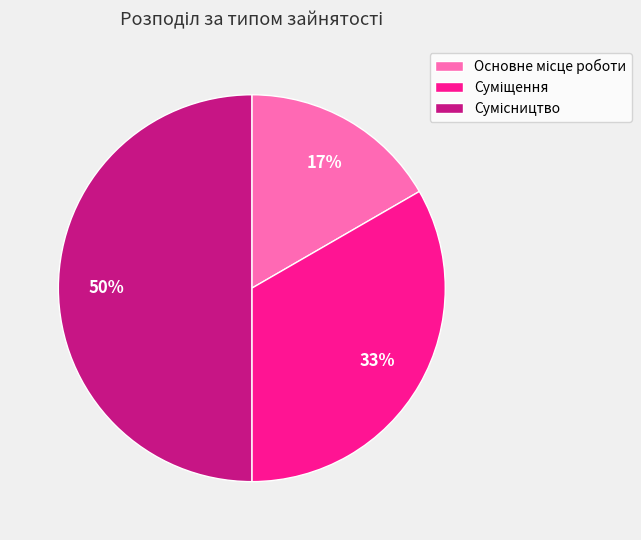

To the nearest percent, what is the average slice percentage?

33%